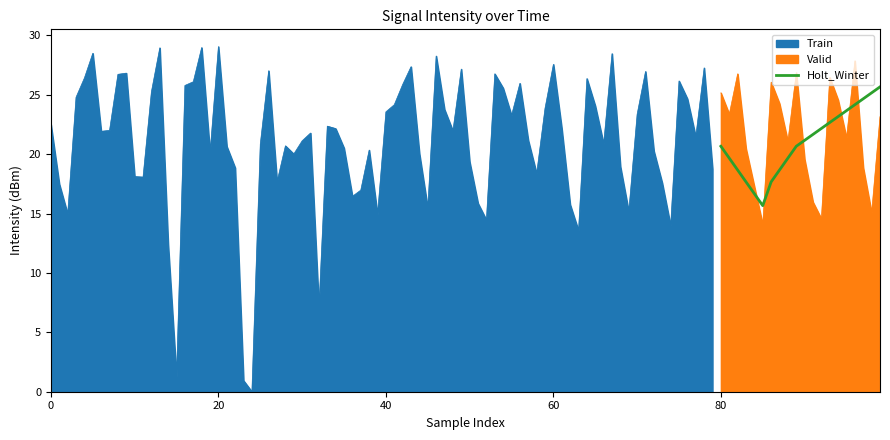

What is the lowest value of the Valid series?

14.1